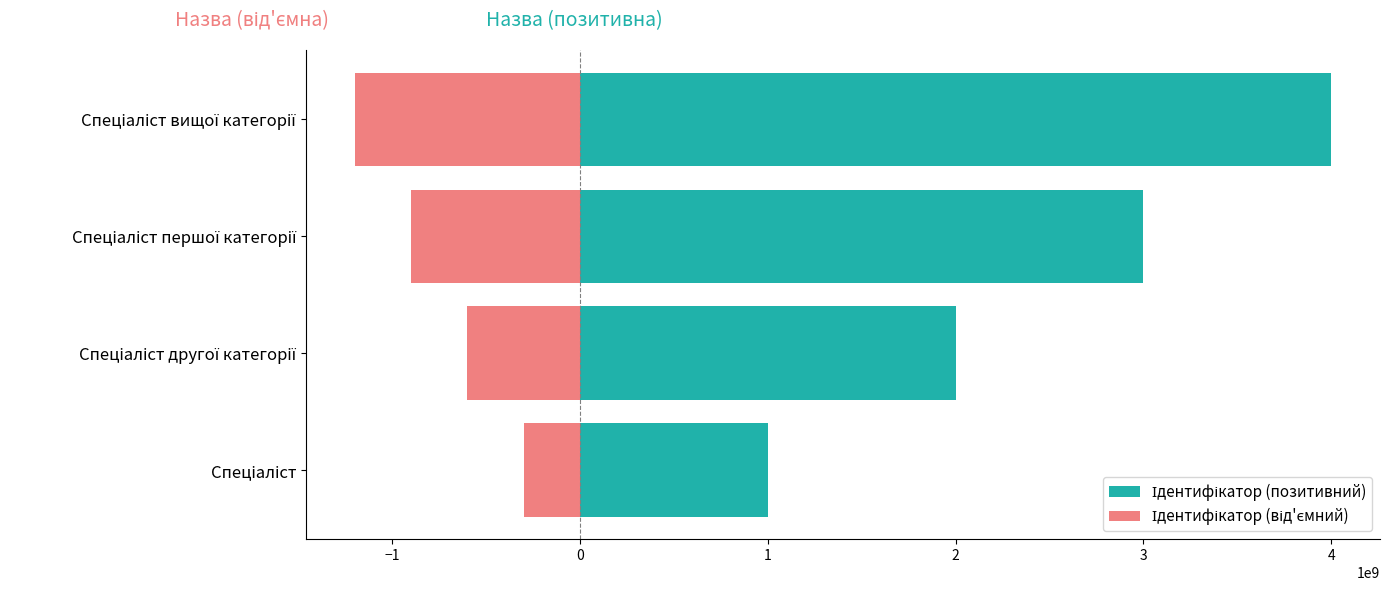

Which series has the largest range (max minus min)?

Ідентифікатор (позитивний)